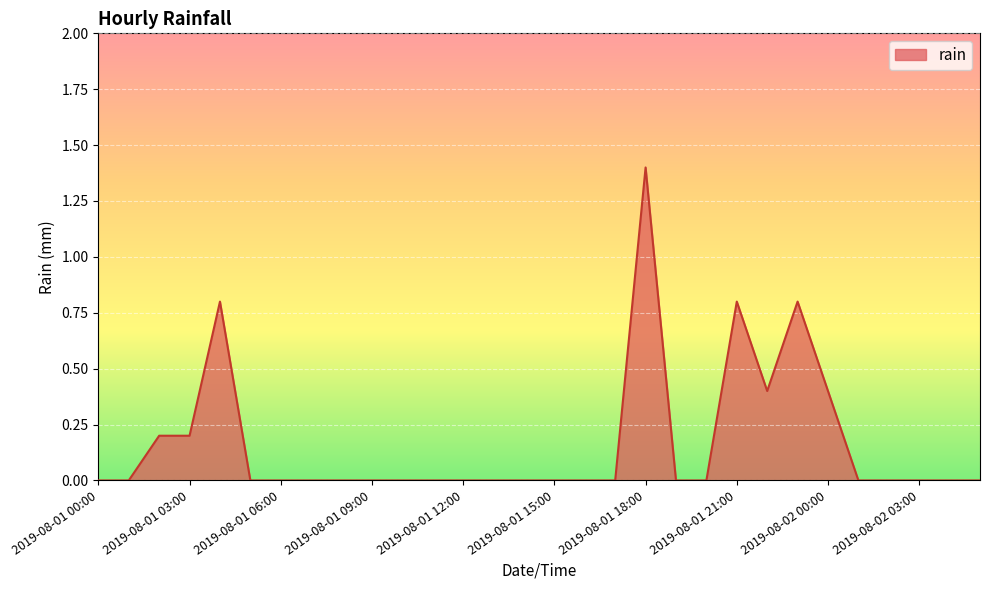

What is the maximum value shown in the chart?

1.4